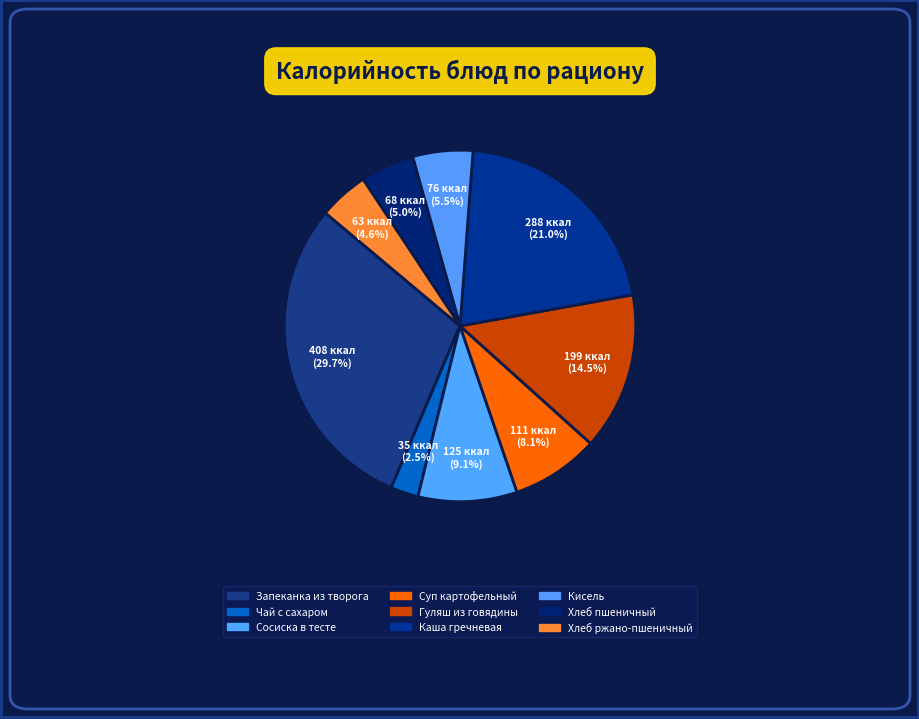

Rank the categories by value from lowest to highest.

Чай с сахаром, Хлеб ржано-пшеничный, Хлеб пшеничный, Кисель, Суп картофельный, Сосиска в тесте, Гуляш из говядины, Каша гречневая, Запеканка из творога